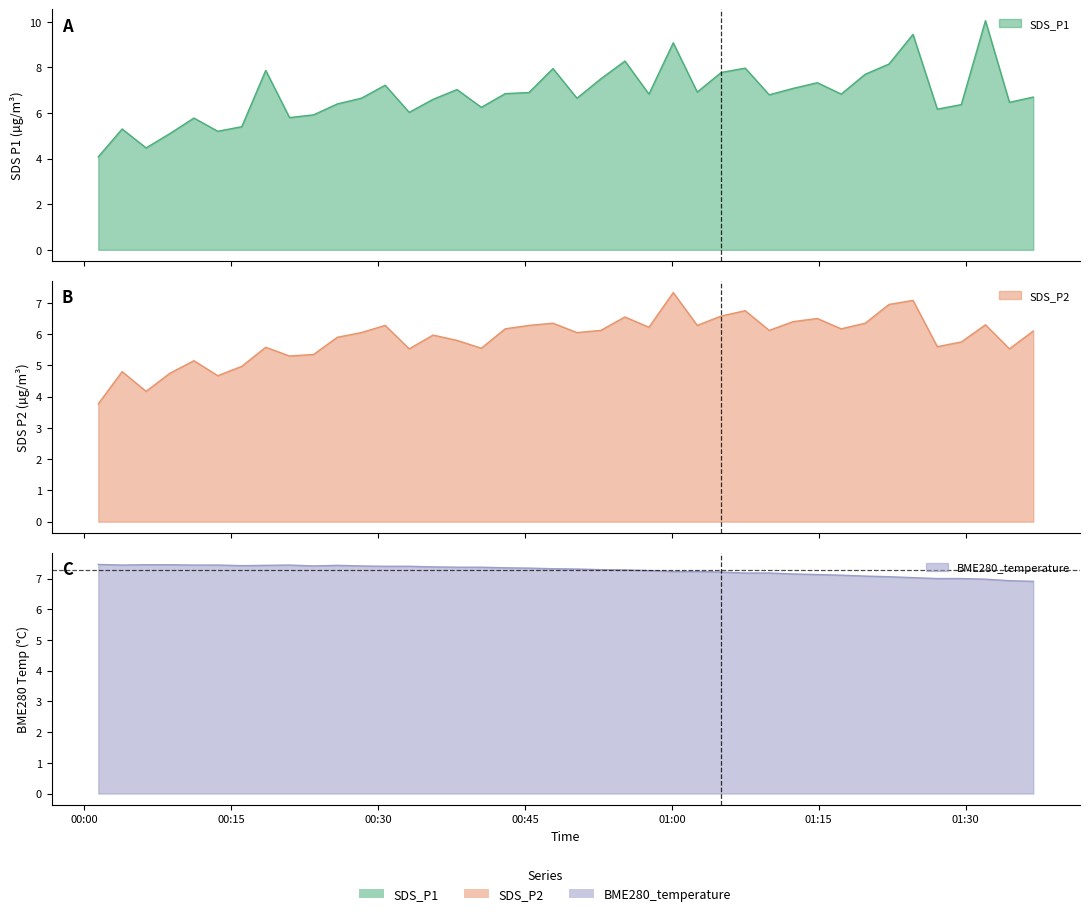

At how many categories does at least one series exceed 4?

40